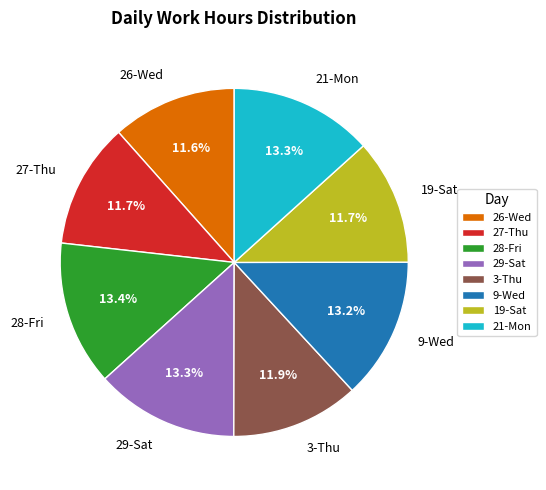

To the nearest percent, what is the difference between the largest and smallest slice percentages?

2%